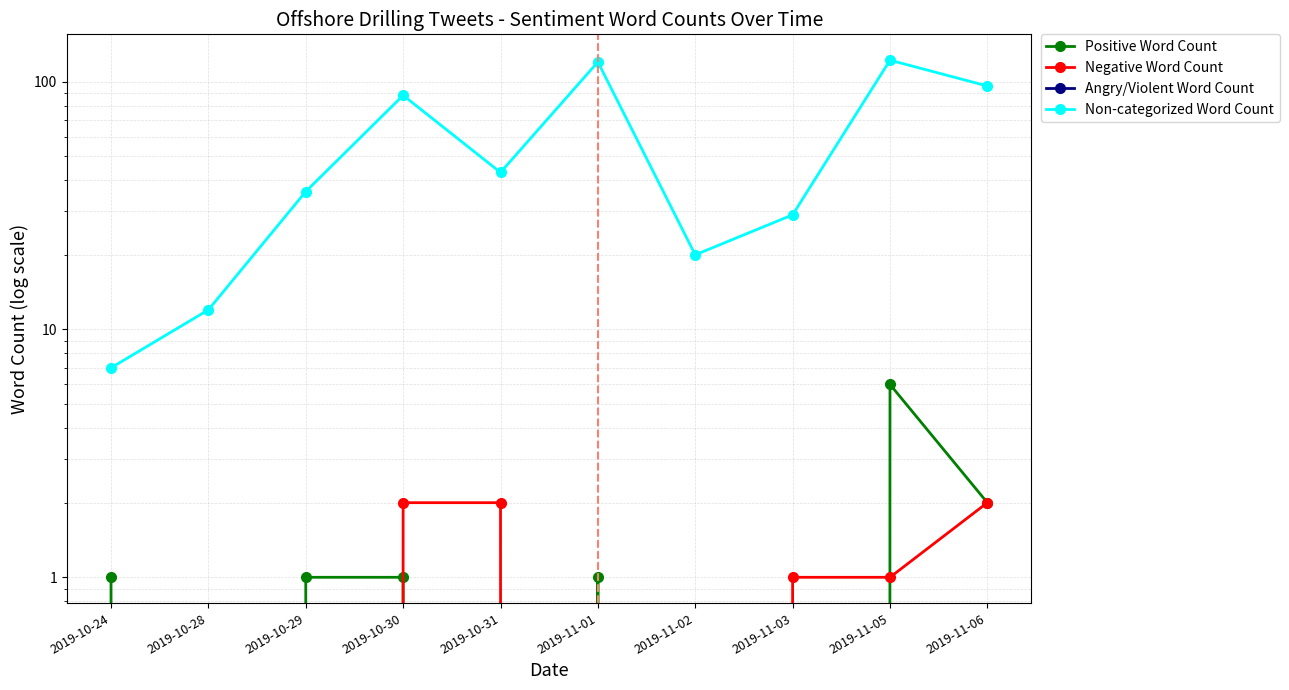

What is the spread (max minus min) of values at 2019-10-30?

88